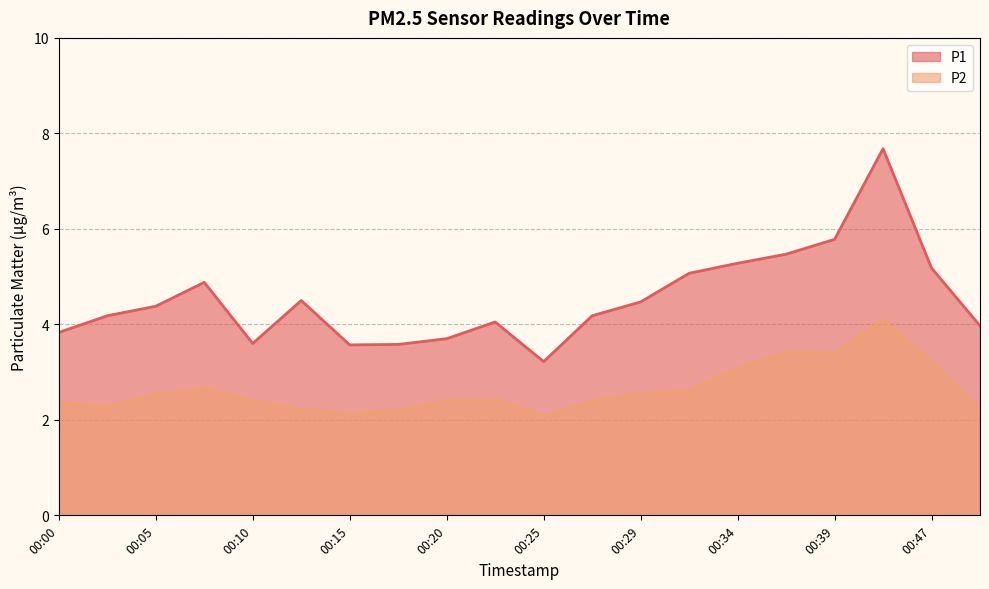

What are all the series names shown in the legend?

P1, P2